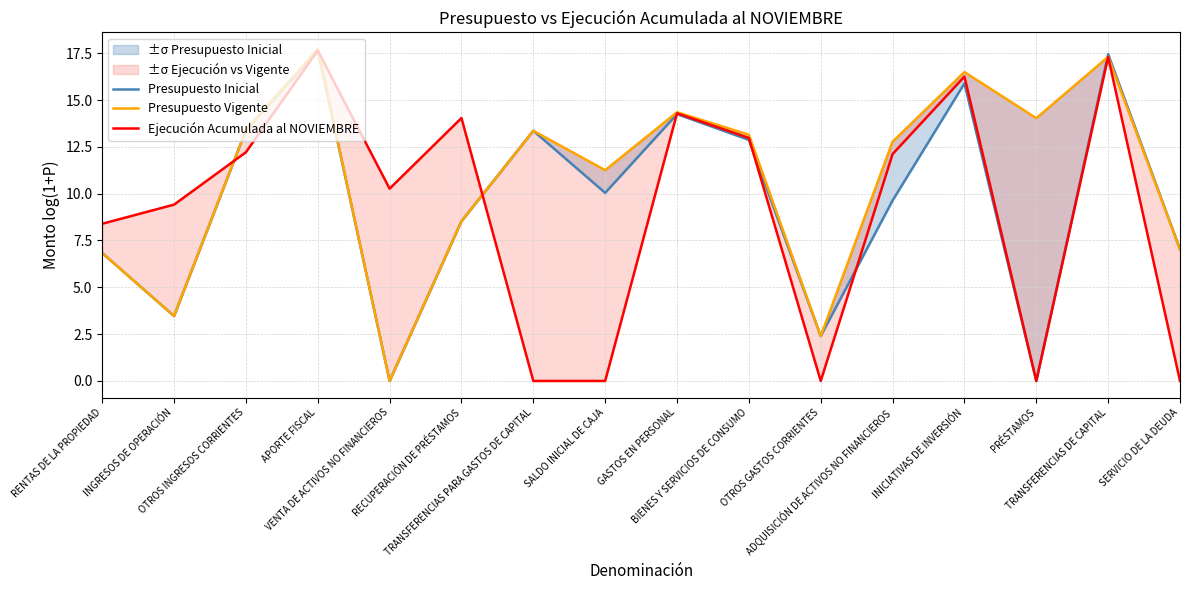

What position from the right is PRÉSTAMOS?

3